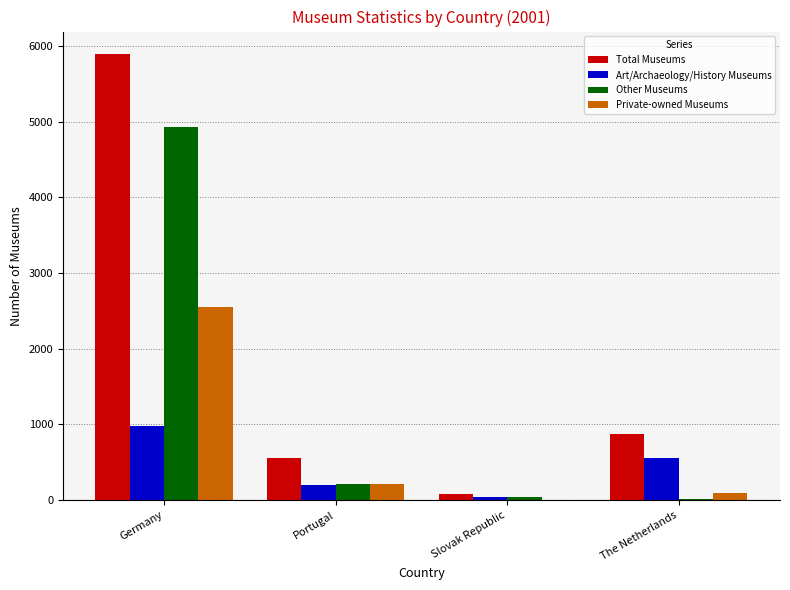

Count the number of data series in this chart.

4